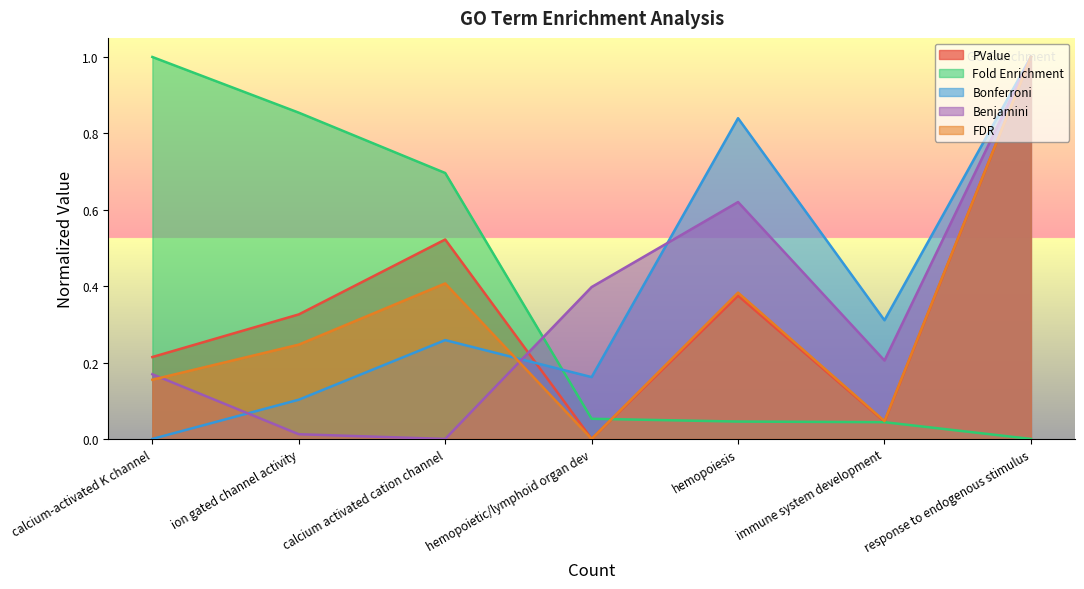

At which label does Bonferroni reach its minimum?

calcium-activated K channel